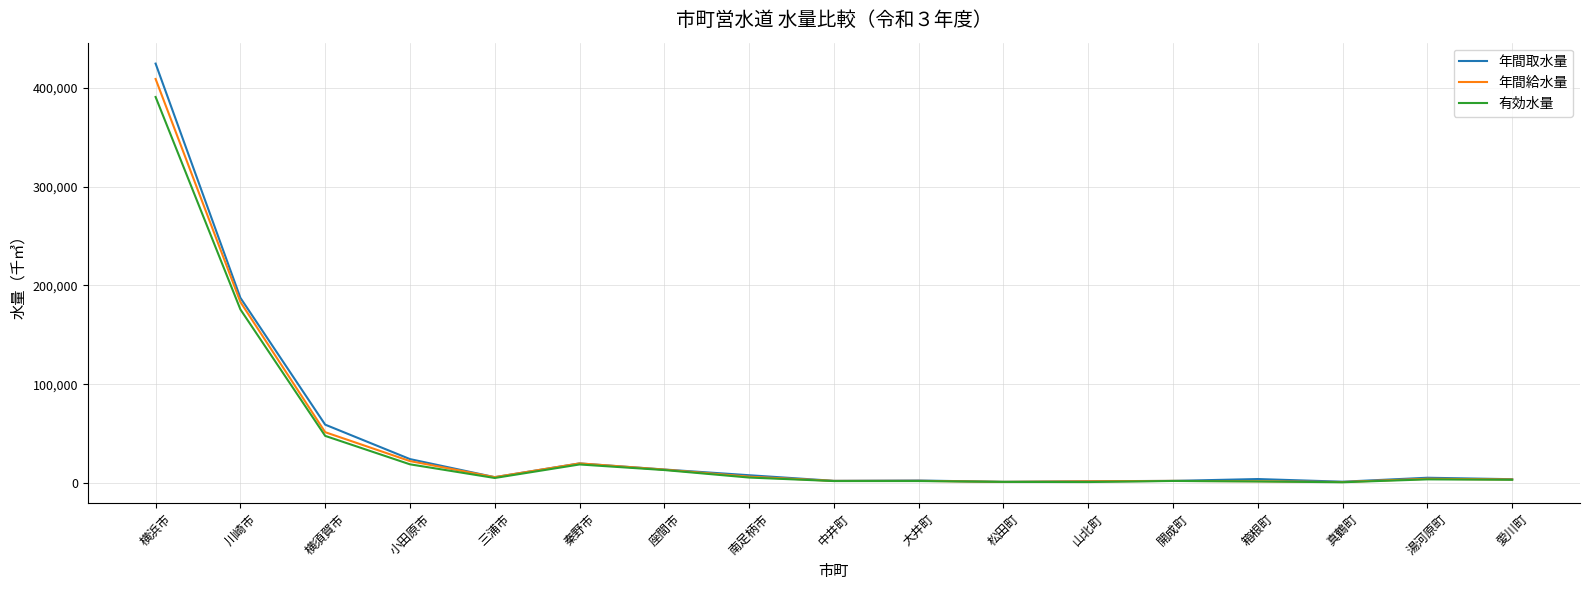

At which category is the sum across all series the highest?

横浜市